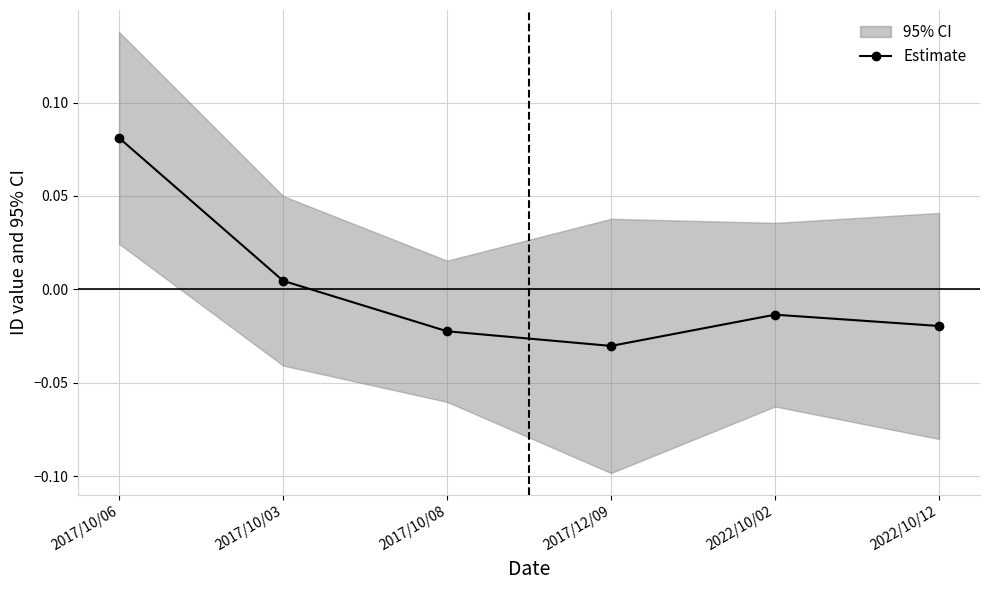

Rank the categories by value from highest to lowest.

2017/10/06, 2017/10/03, 2022/10/02, 2022/10/12, 2017/10/08, 2017/12/09